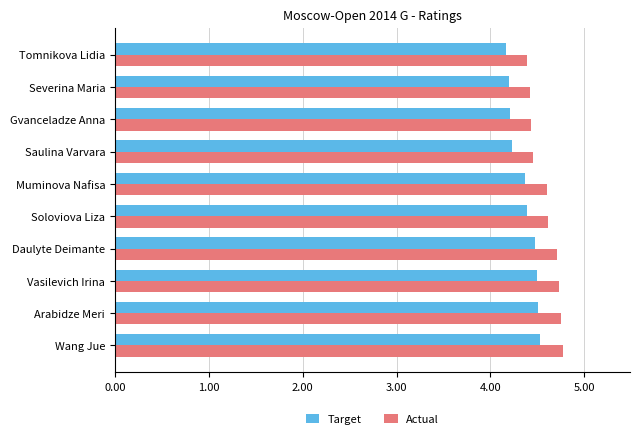

Rank the series by their maximum value, from highest to lowest.

Actual, Target